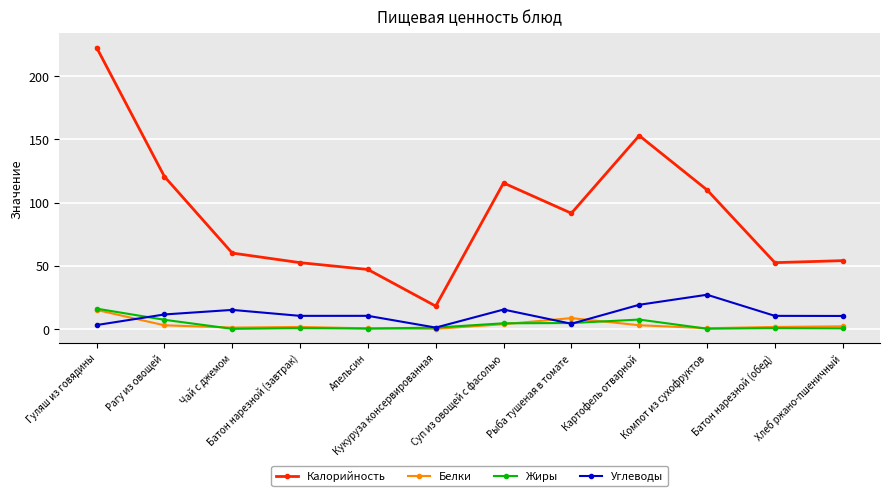

True or false: Калорийность has more than 1 interior local peaks.

True